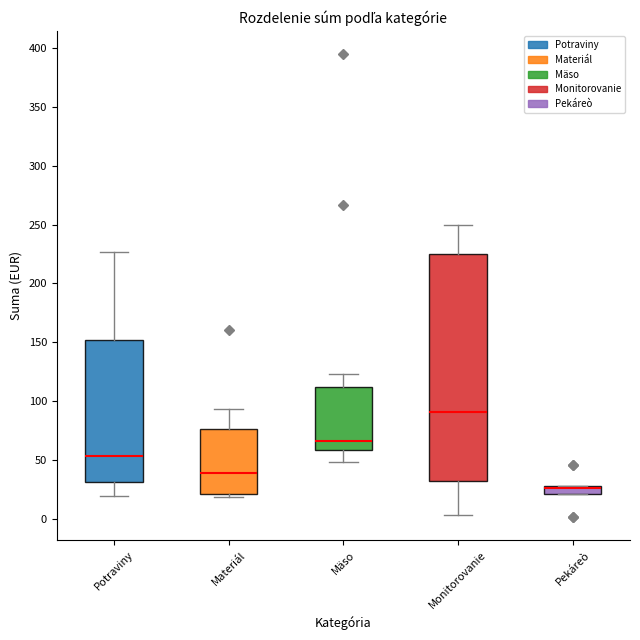

Comparing the boxes themselves (not the whiskers), which one is the tallest?

Monitorovanie